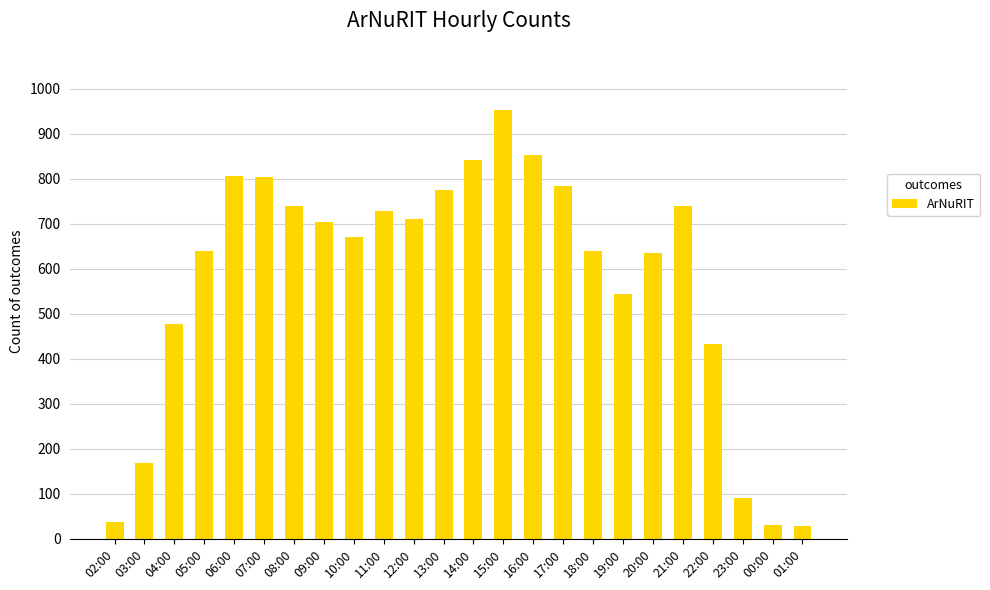

How many distinct data groups are displayed?

1